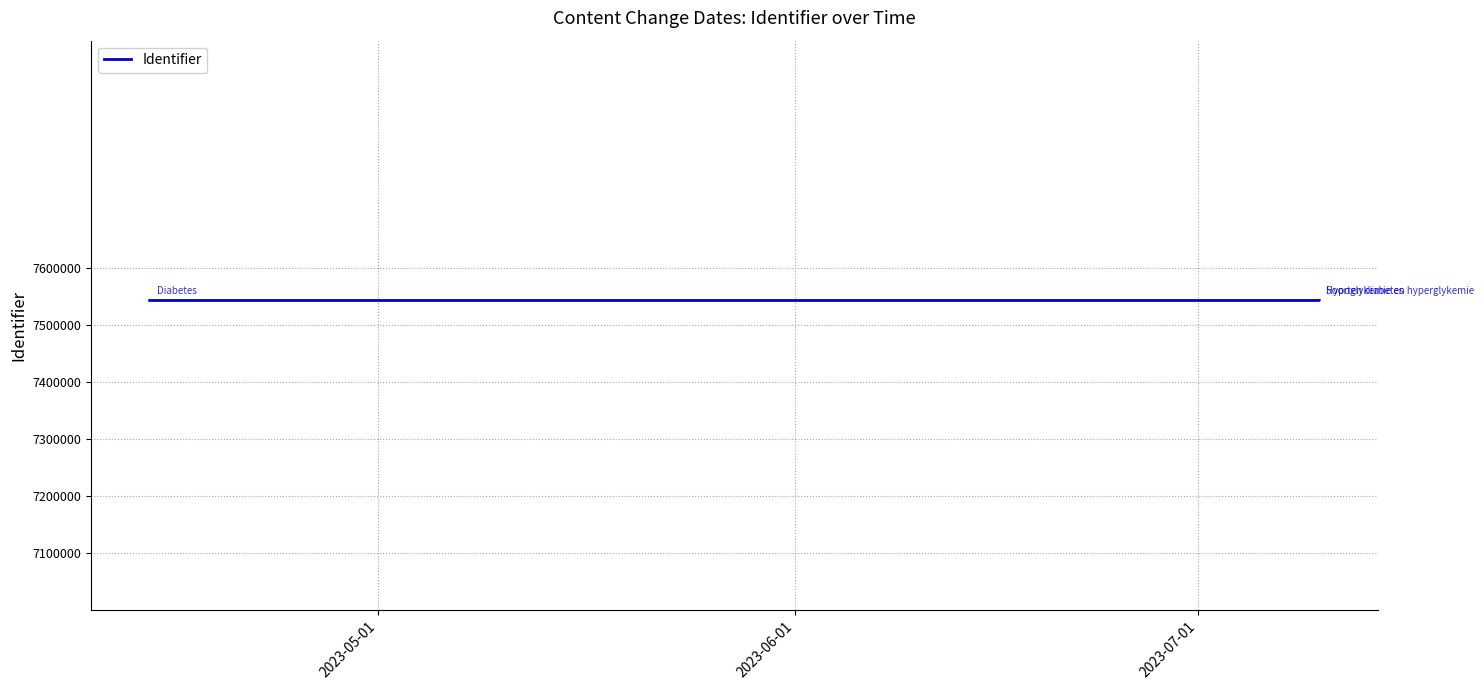

Does the chart have visible grid lines?

Yes